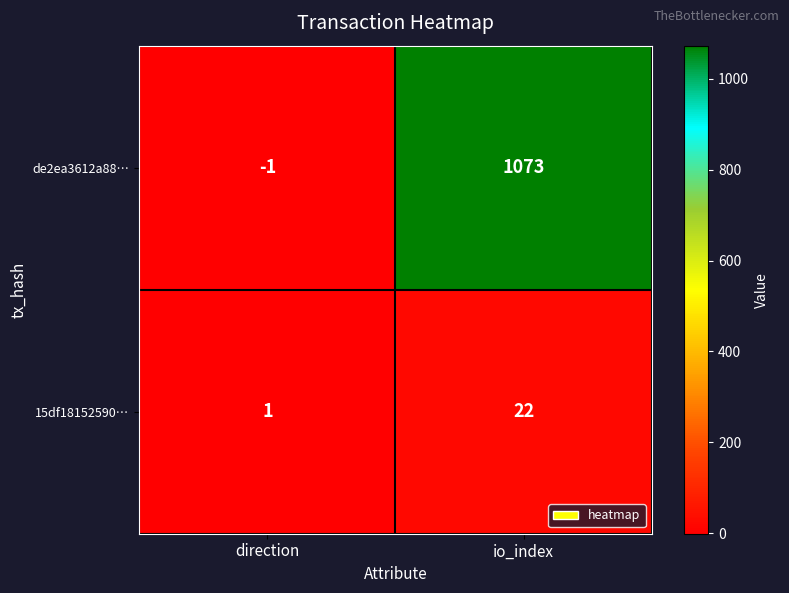

Reading left to right, transcribe all the data shown in this chart.

de2ea3612a88…: direction=-1	io_index=1073
15df18152590…: direction=1	io_index=22